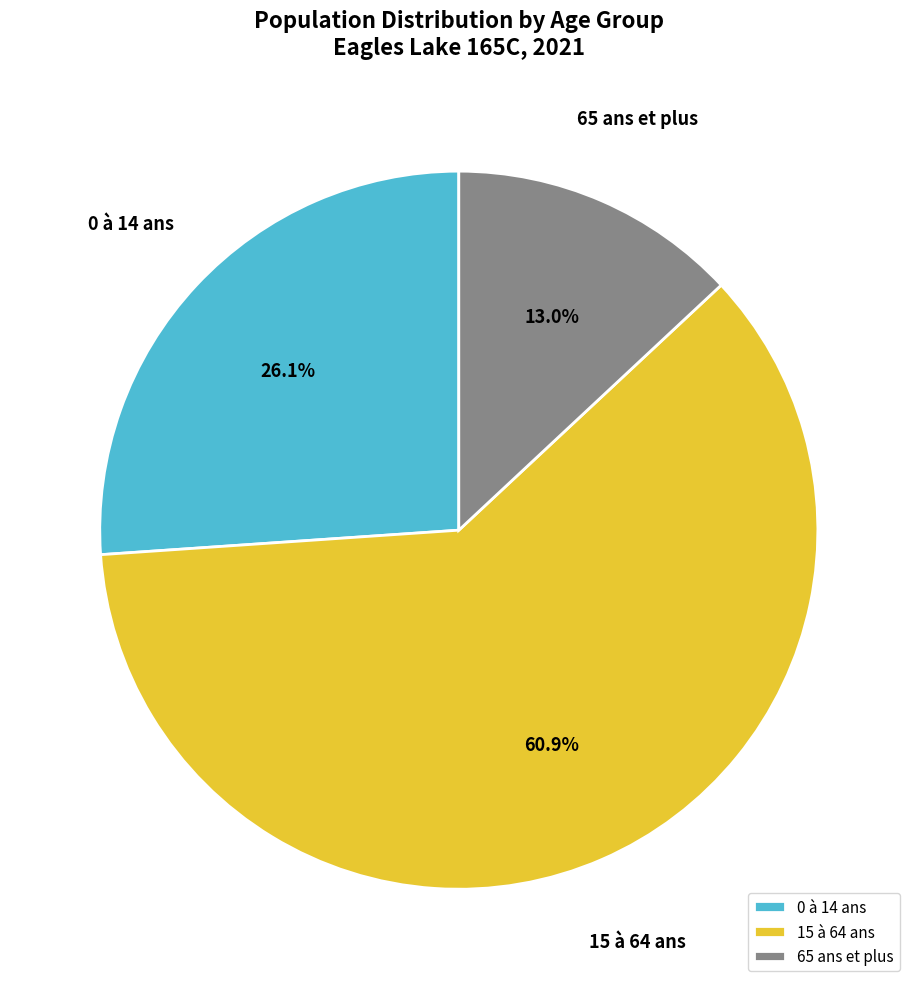

Does 65 ans et plus account for over 50% of the chart?

No